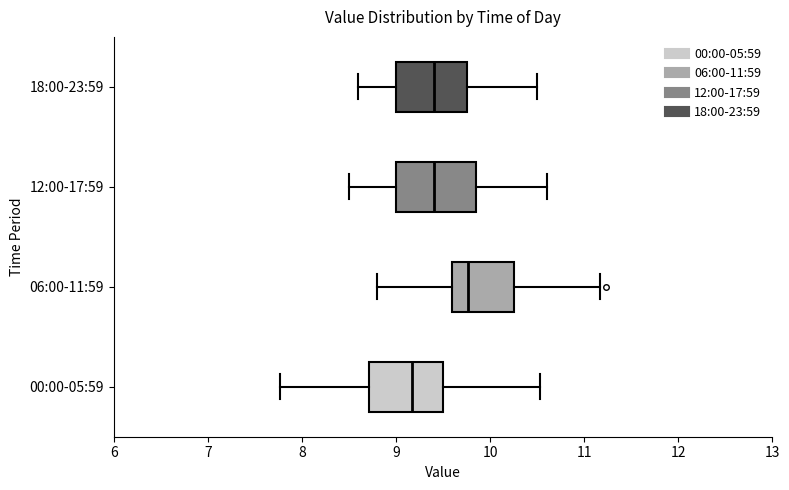

Reading bottom to top, transcribe this box plot: for each box, give where its median line is, the range the box spans, and where its two whiskers end, as read against the x-axis. The values are not printed on the chart, so give them approximately, as read against the axis.

00:00-05:59: median 9.2, box 8.7 to 9.5, whiskers 7.8 to 10.5
06:00-11:59: median 9.8, box 9.6 to 10.3, whiskers 8.8 to 11.2
12:00-17:59: median 9.4, box 9.0 to 9.9, whiskers 8.5 to 10.6
18:00-23:59: median 9.4, box 9.0 to 9.8, whiskers 8.6 to 10.5